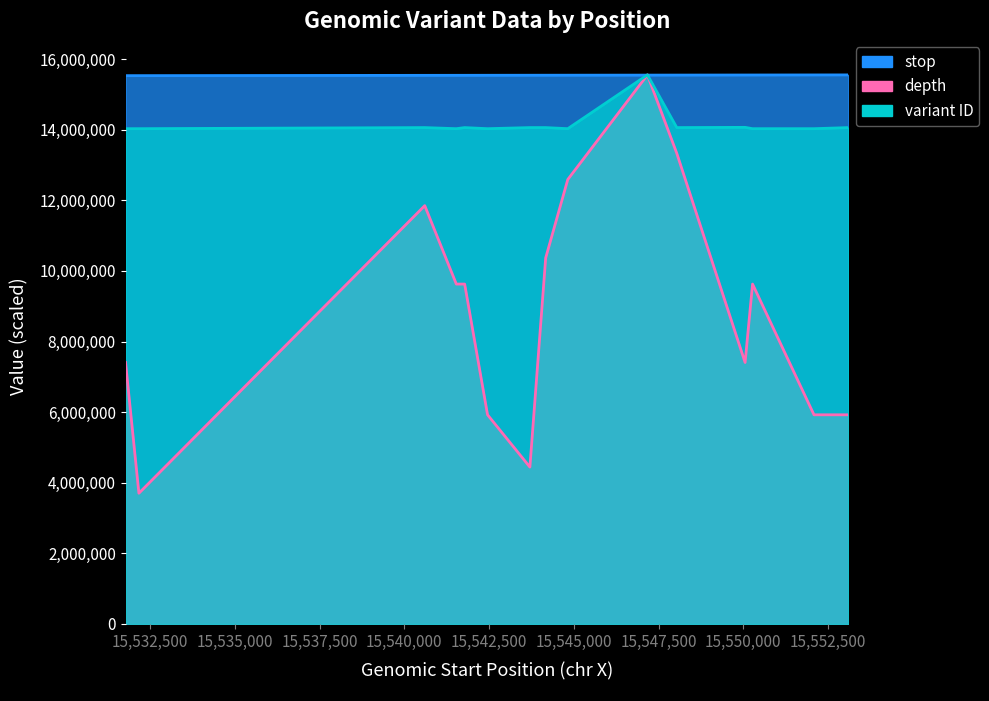

At which category is the sum across all series the highest?

15547170